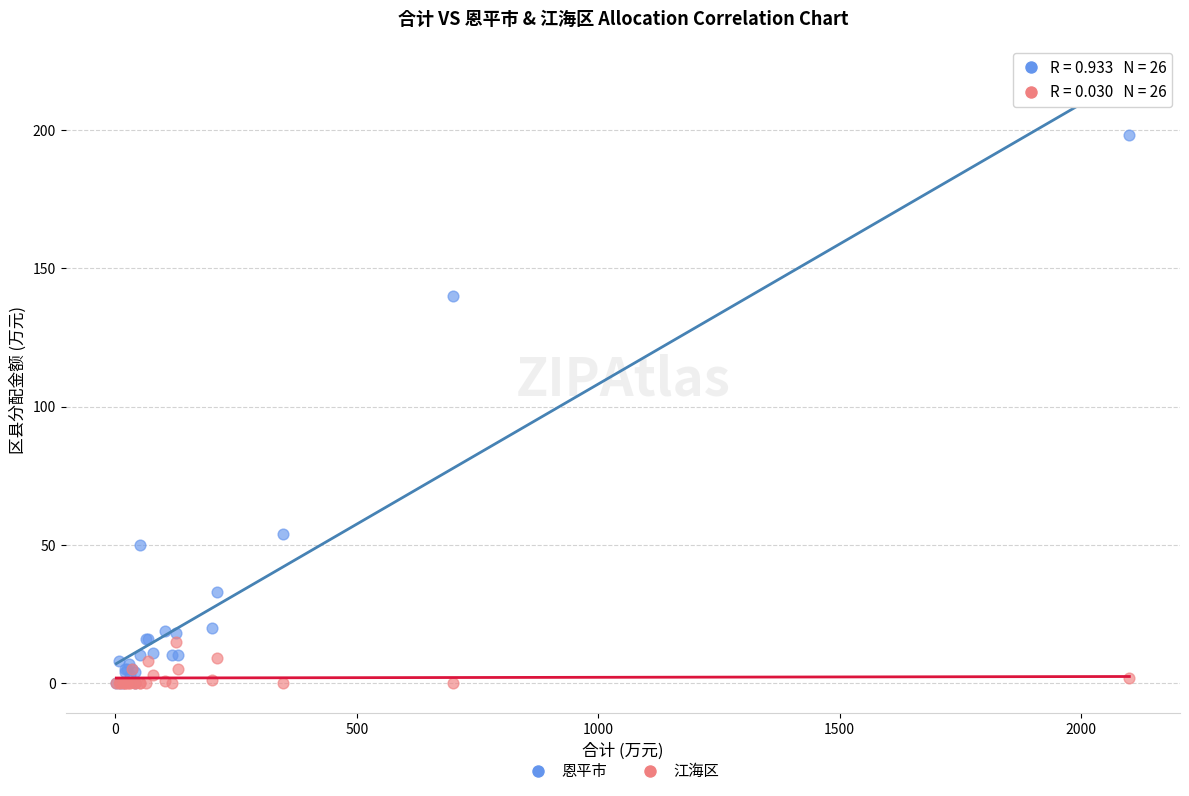

Which series contains the highest Y value?

恩平市